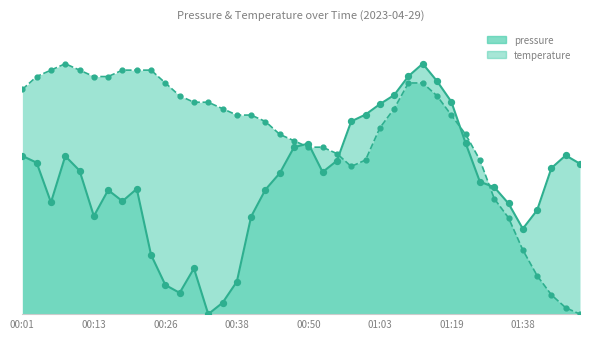

What are all the series names shown in the legend?

pressure, temperature